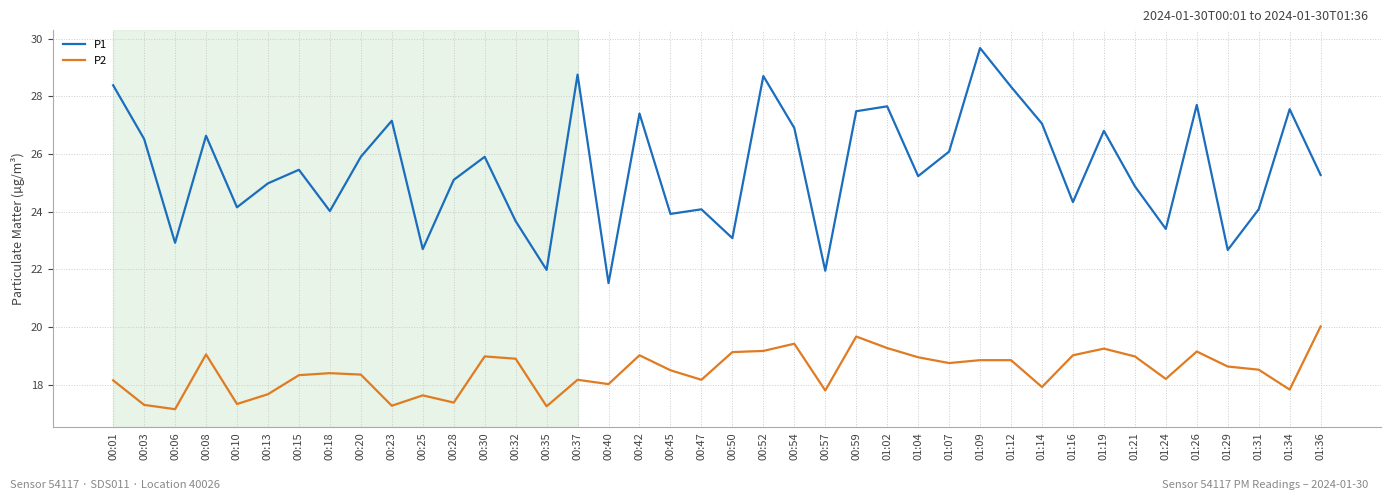

What is the difference between the second highest and minimum values in the P2 series?

2.5